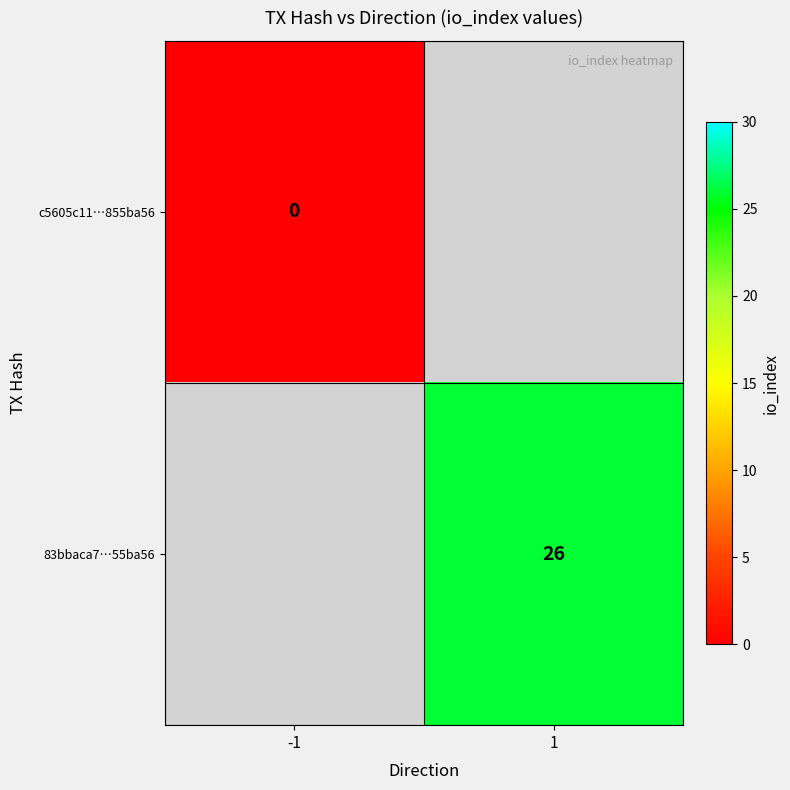

How many series are shown in this chart?

2